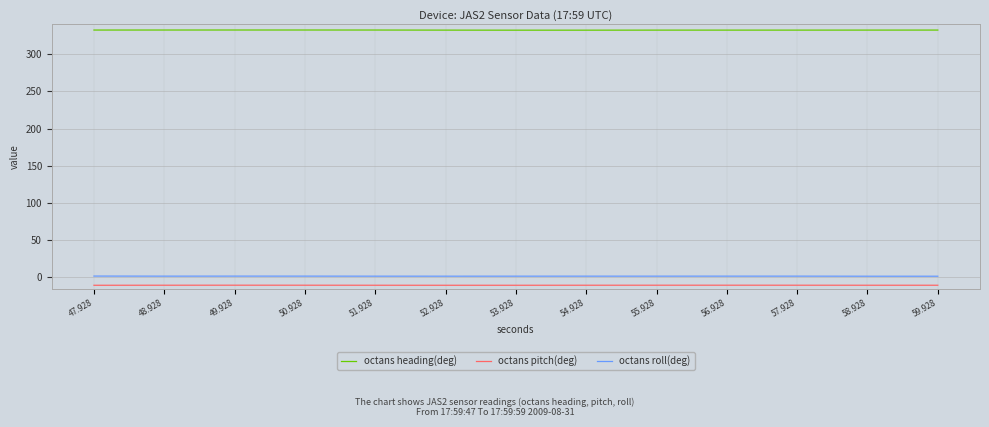

What is the lowest value of the octans heading(deg) series?

332.2